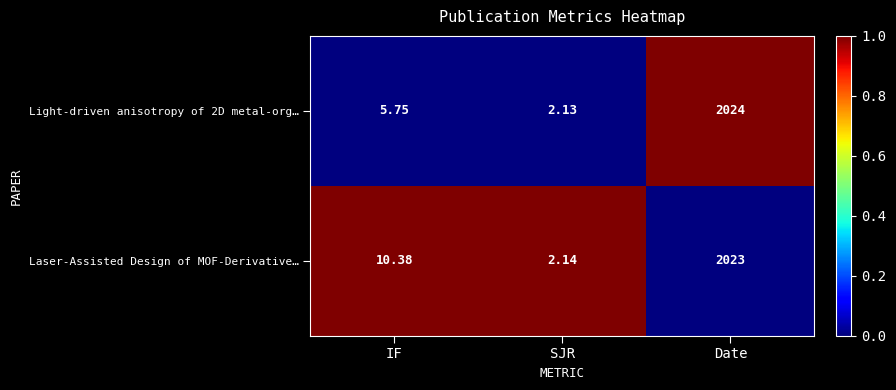

How many values in the Laser-Assisted Design of MOF-Derivative… series exceed 10?

2